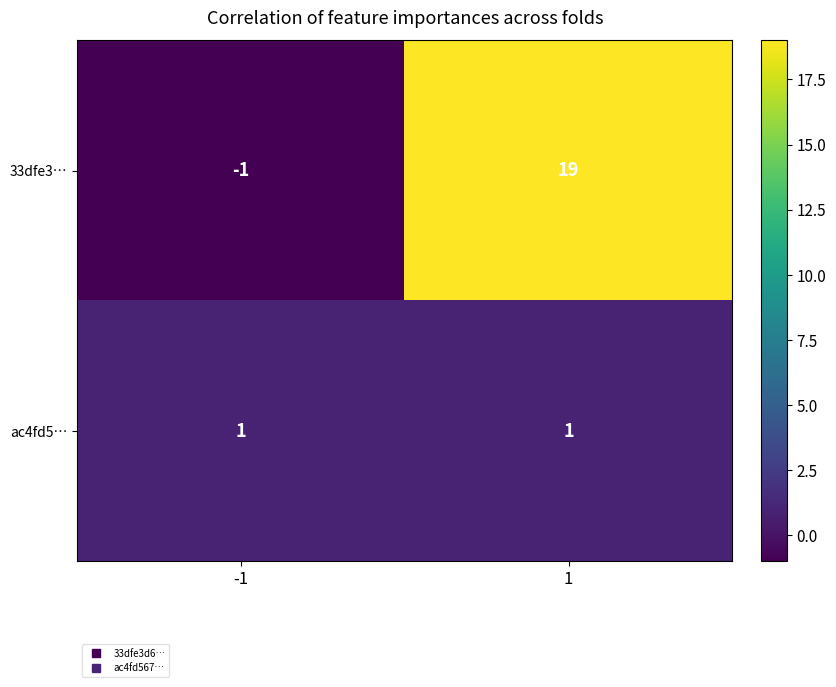

What is the average value of the 33dfe3… series?

9